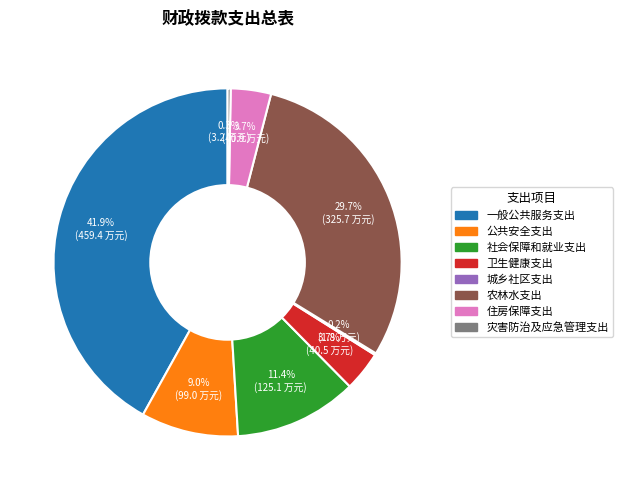

Is there a majority slice in this chart?

No